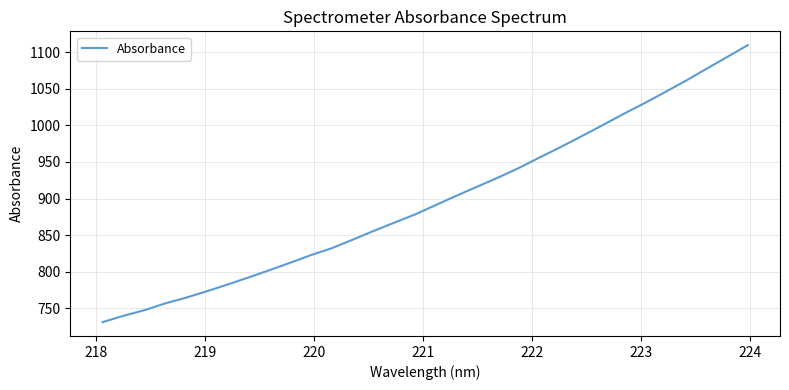

True or false: there are more than 0 points higher than both neighbors.

False